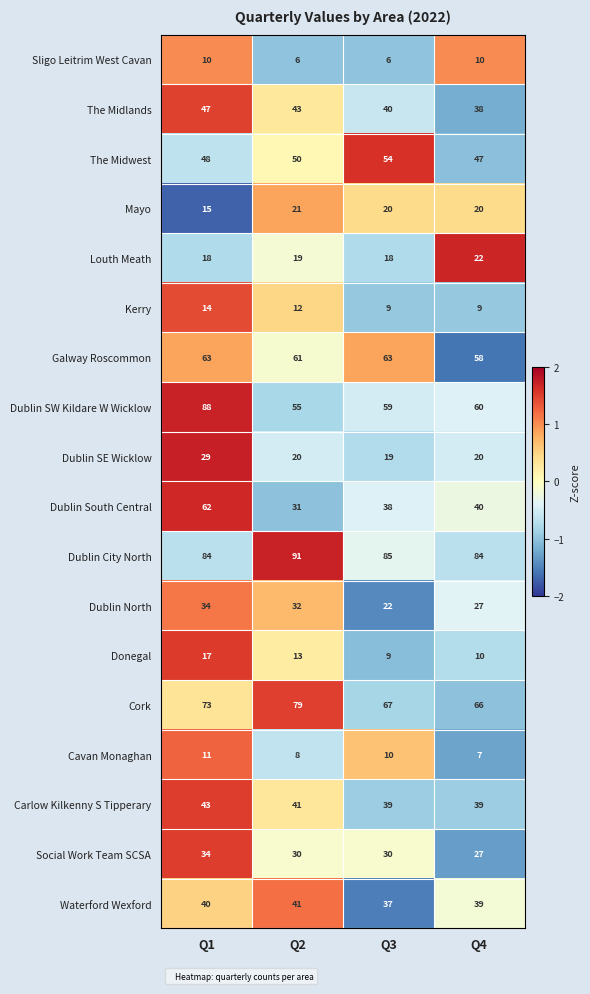

Rank the categories by Waterford Wexford value from lowest to highest.

Q3, Q4, Q1, Q2